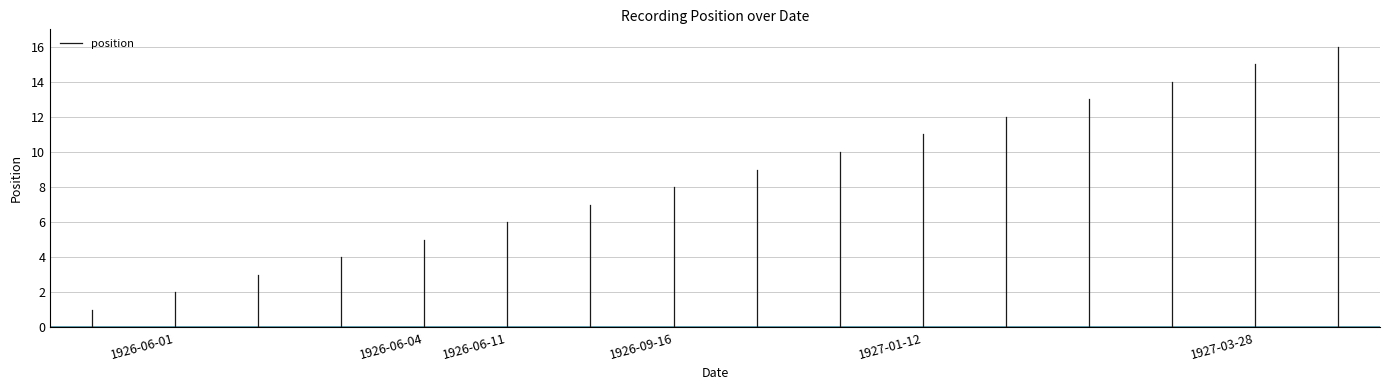

How many lines are shown in the chart?

1